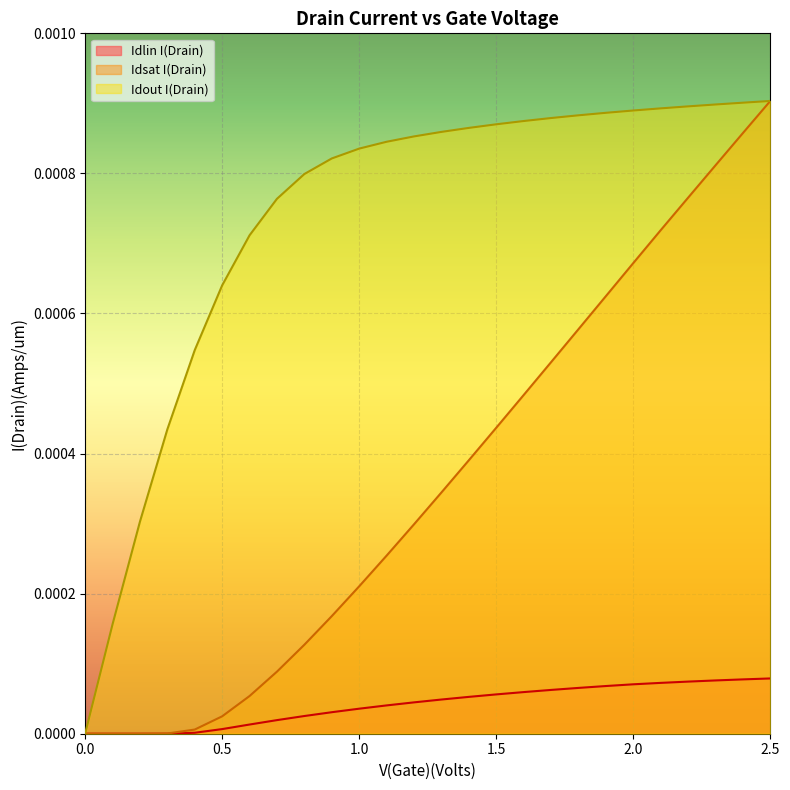

What position from the right is 1.1?

15